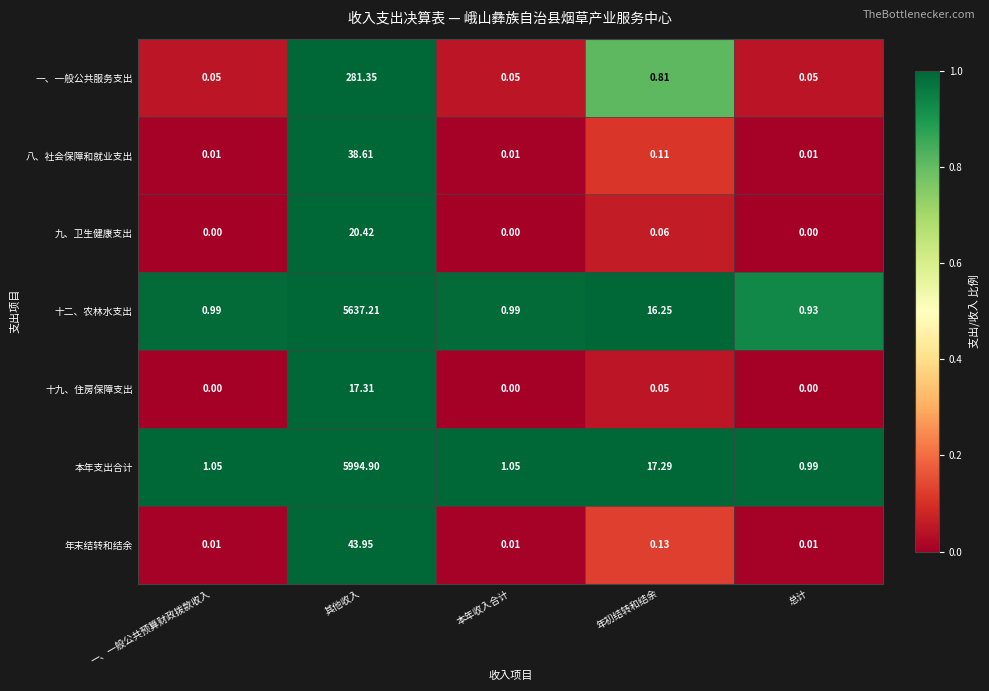

Where is 九、卫生健康支出 nearest to the value 10?

年初结转和结余